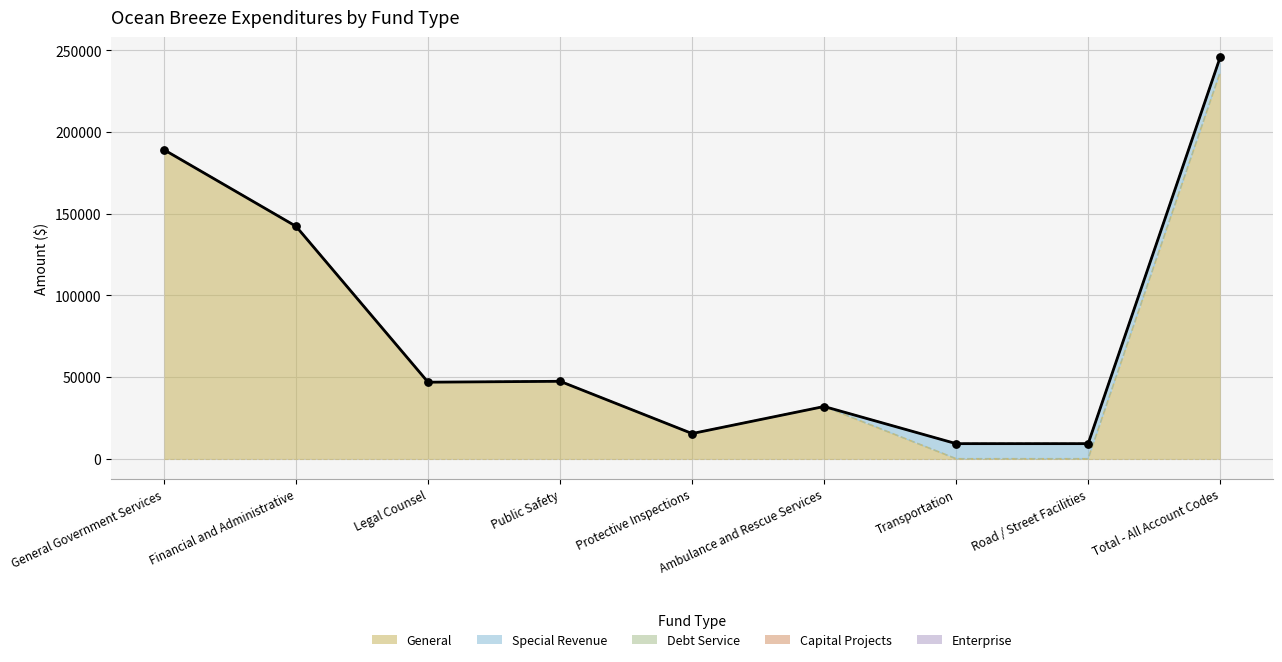

What are all the series names shown in the legend?

General, Special Revenue, Debt Service, Capital Projects, Enterprise